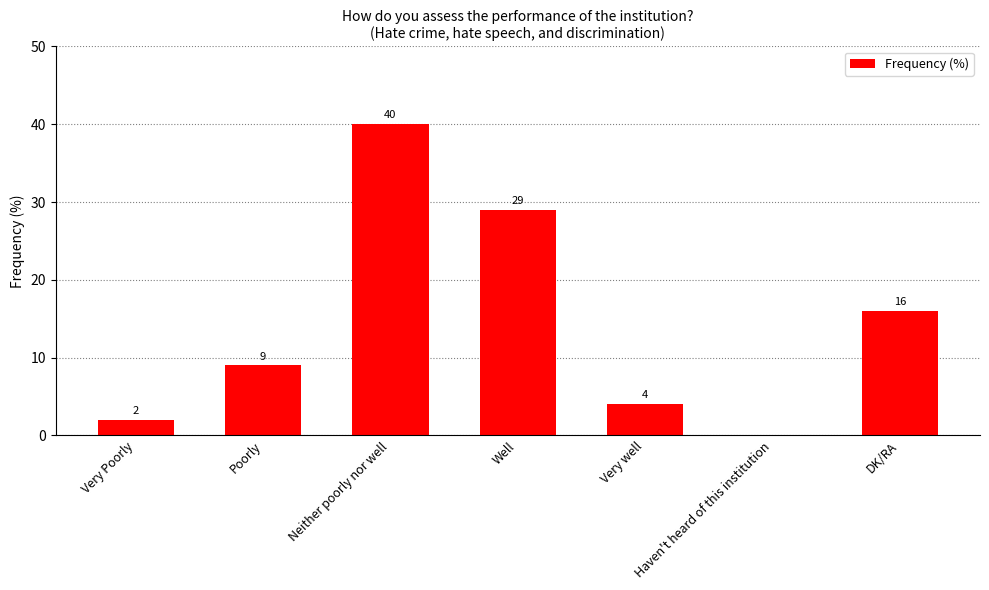

Where is the data nearest to the value 20?

DK/RA